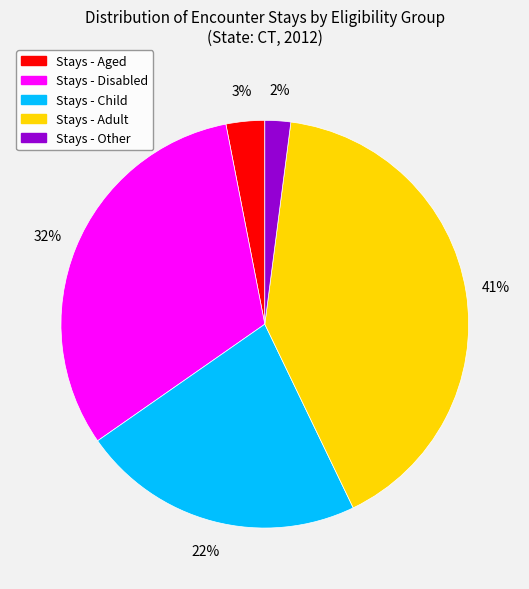

To the nearest percent, what is the average slice percentage?

20%